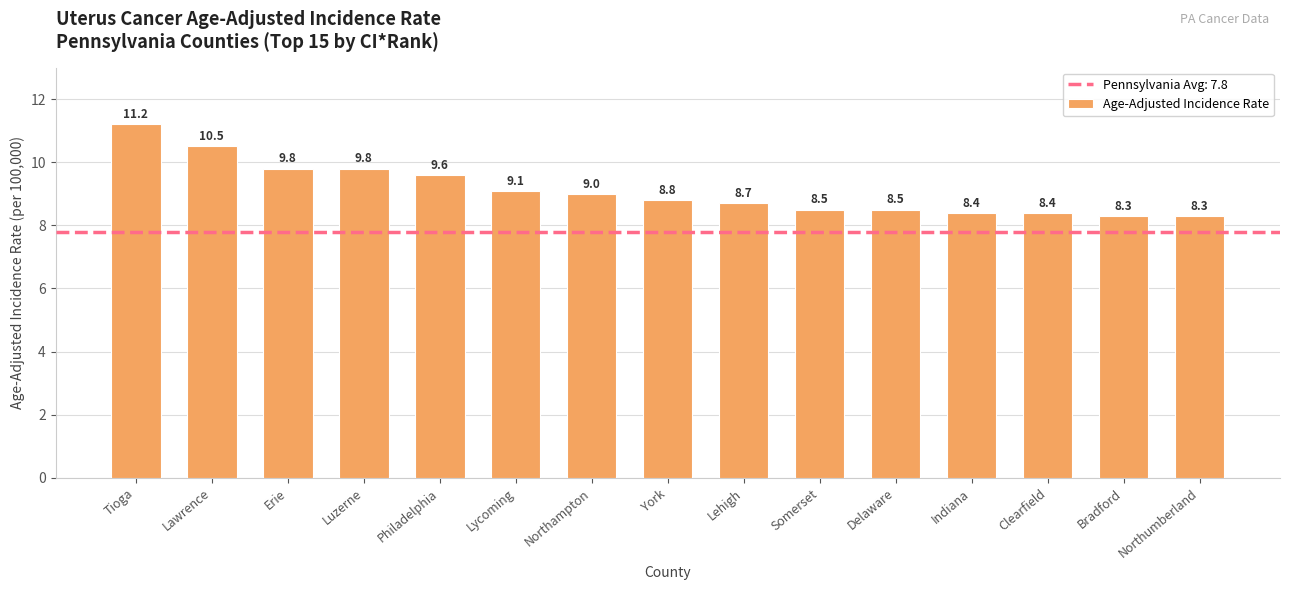

What is the label of the 11th bar from the left?

Delaware